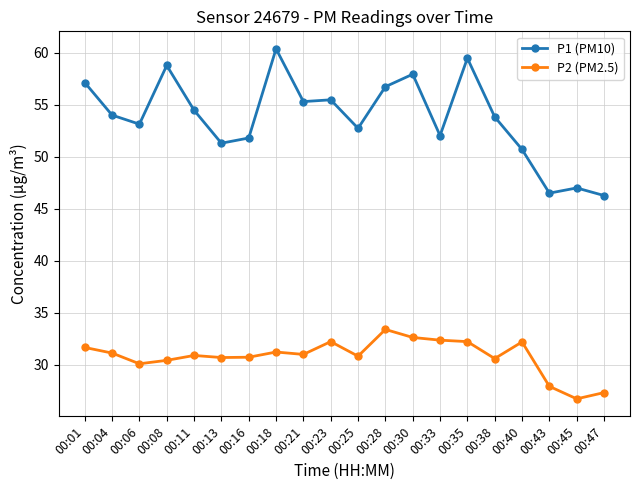

How many lines are shown in the chart?

2